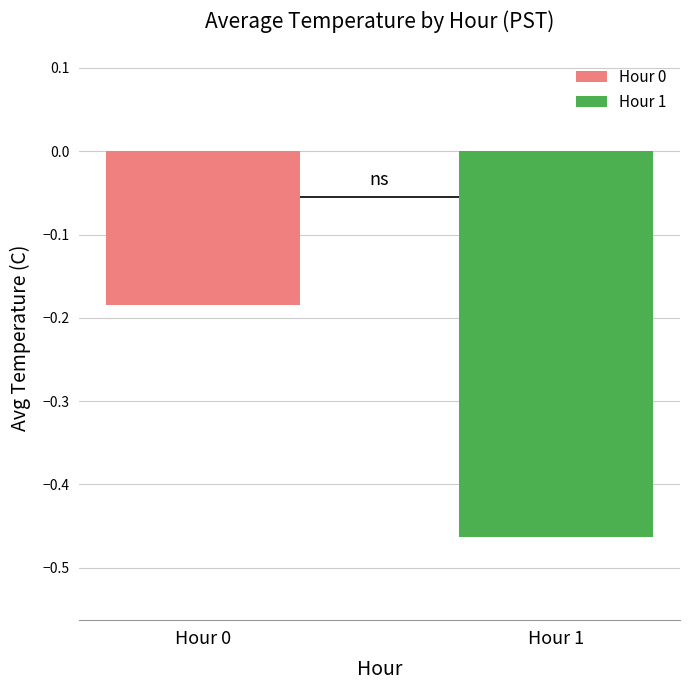

What is the average value?

-0.3